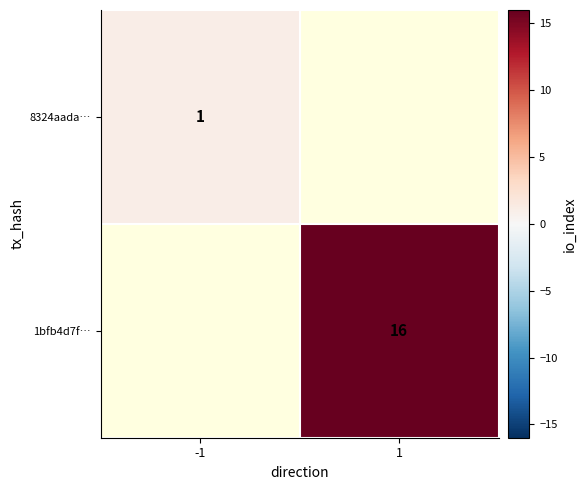

Which series has the widest spread of values?

8324aada…